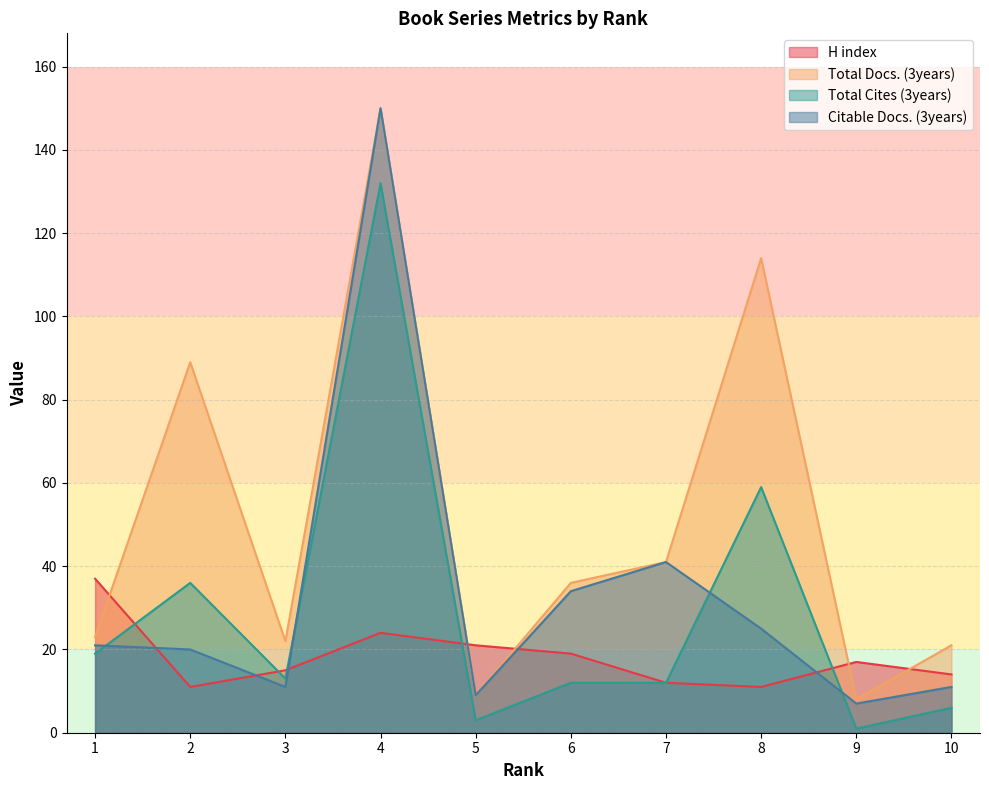

Reading right to left, list all the values displayed in this chart.

H index: 10=14	9=17	8=11	7=12	6=19	5=21	4=24	3=15	2=11	1=37
Total Docs. (3years): 10=21	9=8	8=114	7=41	6=36	5=9	4=150	3=22	2=89	1=23
Total Cites (3years): 10=6	9=1	8=59	7=12	6=12	5=3	4=132	3=13	2=36	1=19
Citable Docs. (3years): 10=11	9=7	8=25	7=41	6=34	5=9	4=150	3=11	2=20	1=21